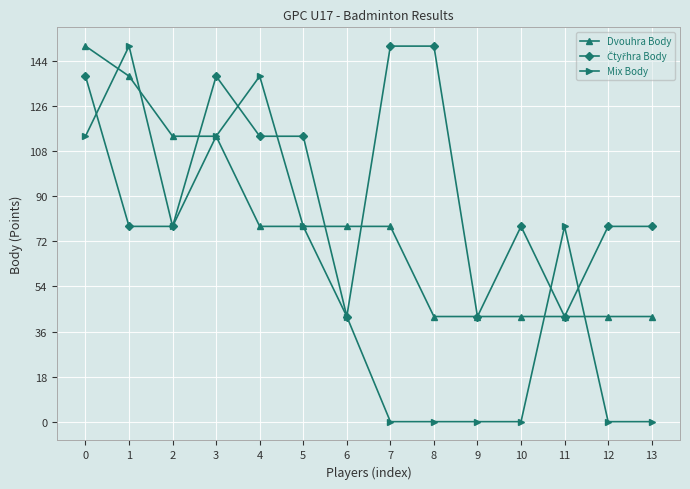

At which category does Mix Body reach its first local peak?

1